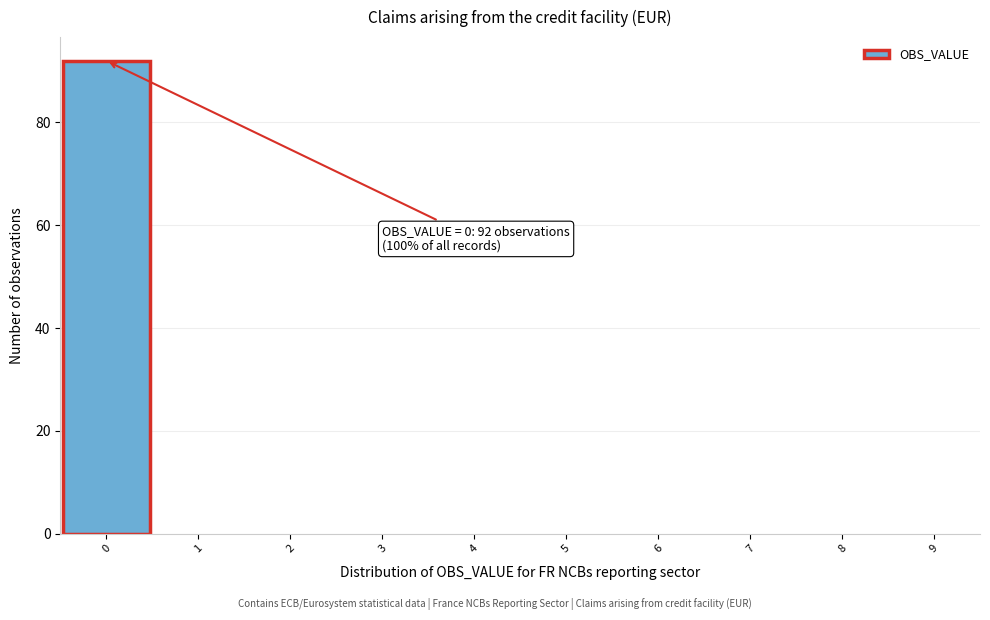

Which range on the x-axis has the tallest bar?

-0.5 to 0.5